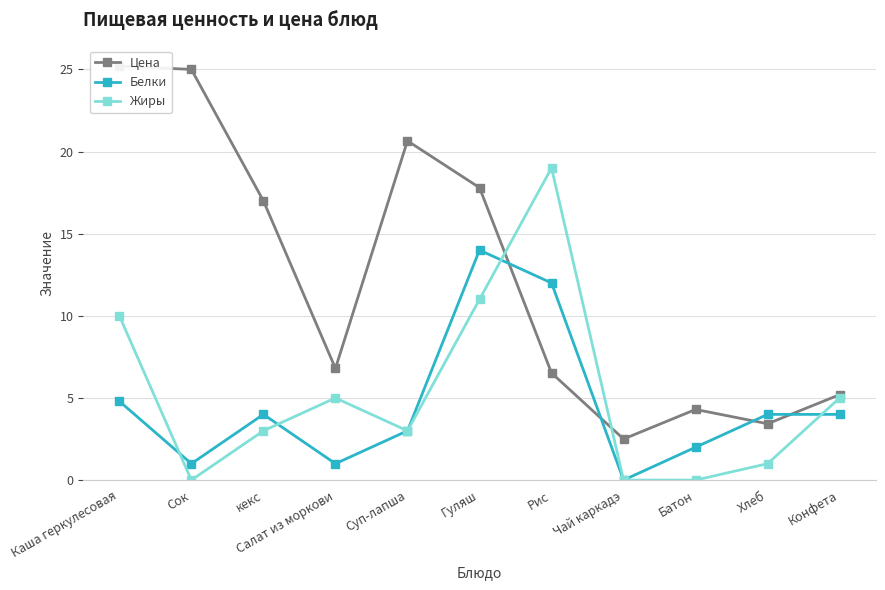

True or false: Белки and Жиры intersect in this chart.

True